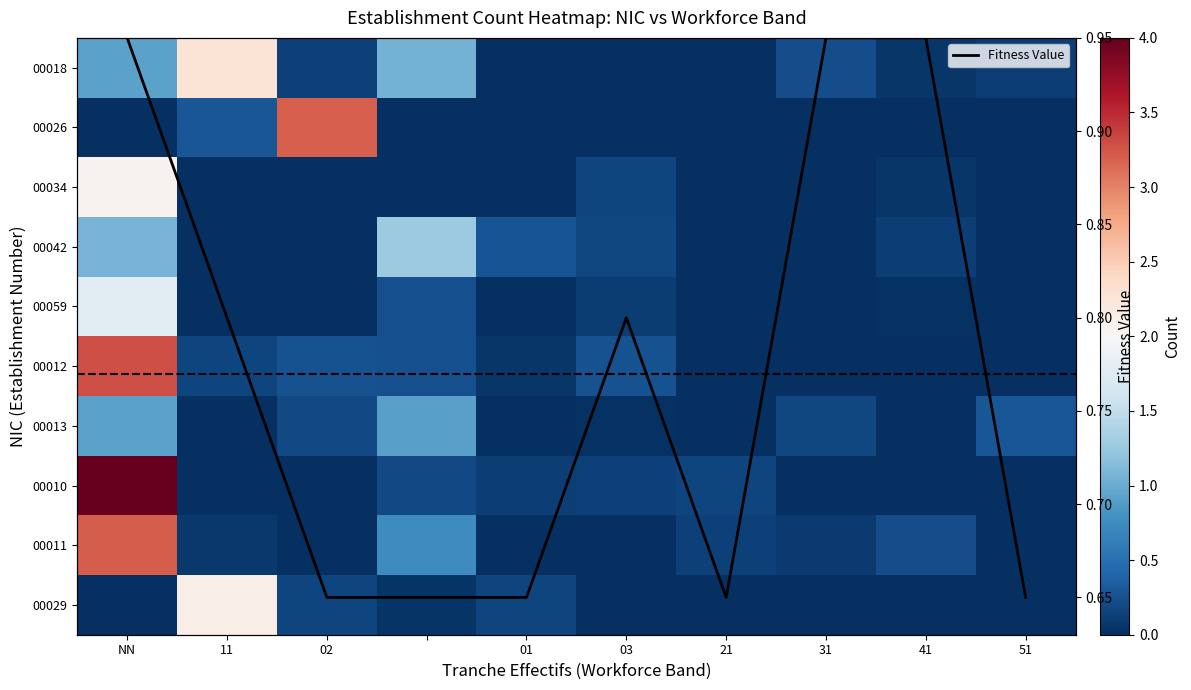

What is the sum of all 00026 values?

3.5